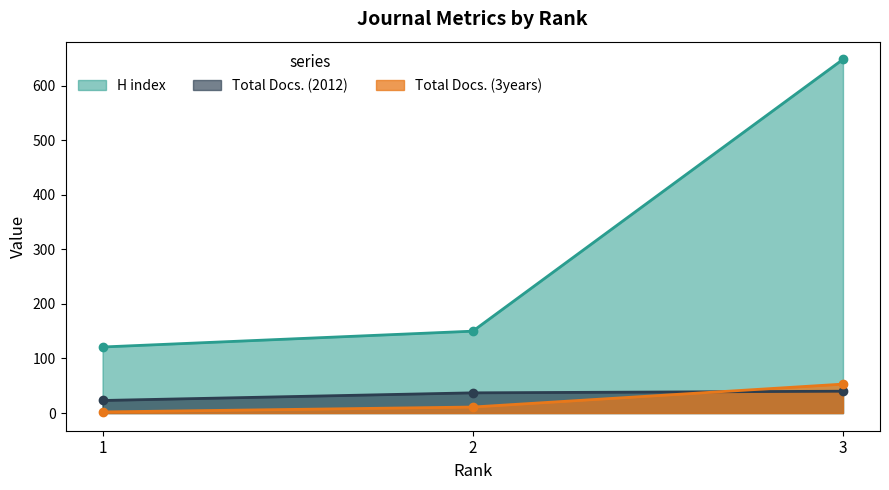

The value of H index at 2 is 150. True or false?

True